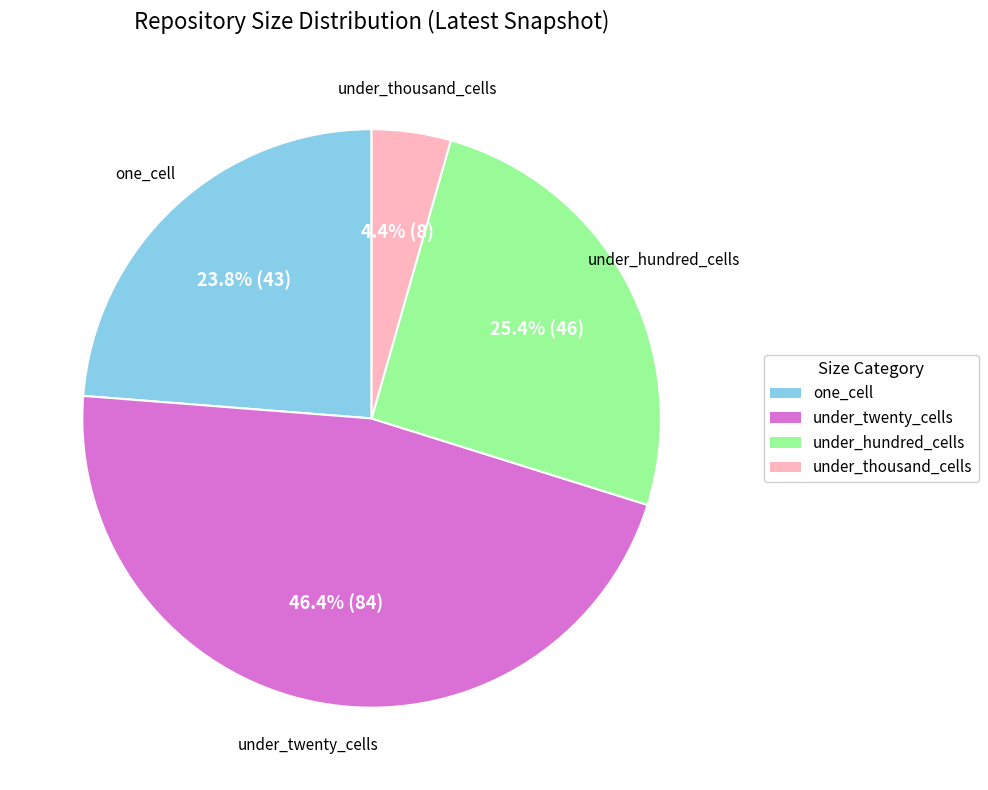

Which has a higher value, one_cell or under_thousand_cells?

one_cell